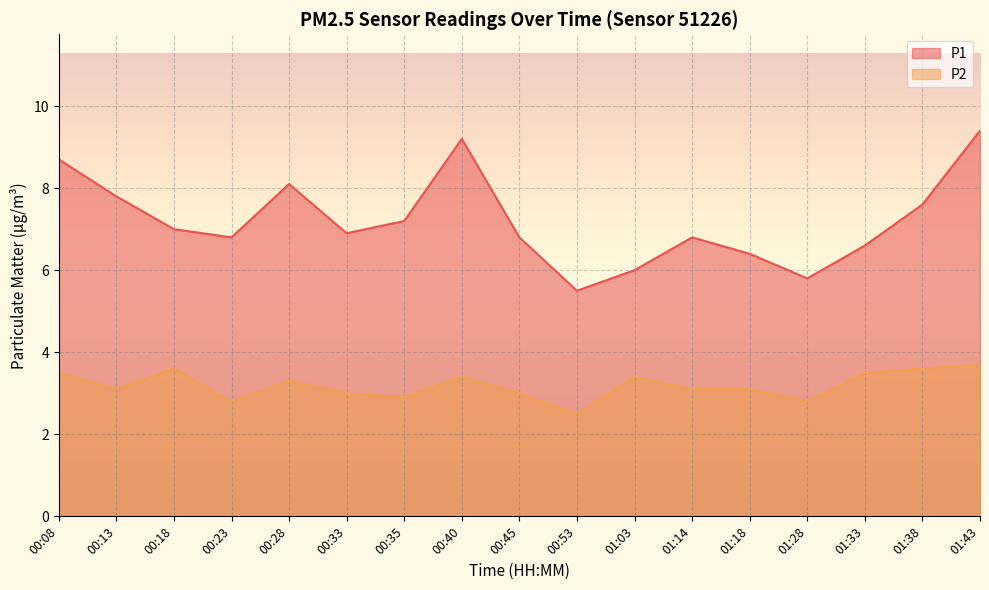

True or false: P2 and P1 intersect in this chart.

False